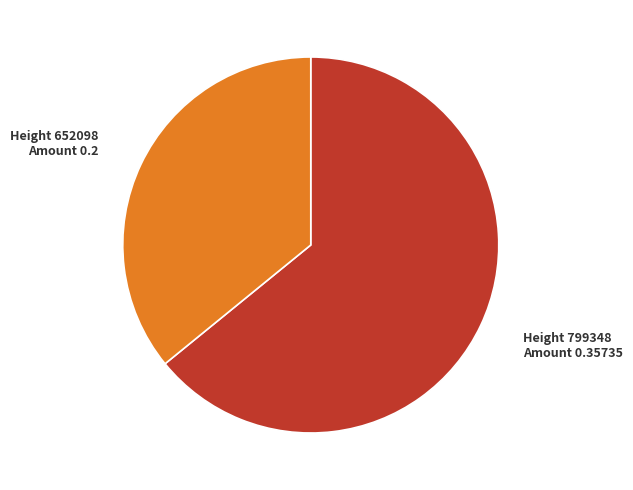

Which has a higher value, Height 652098 Amount 0.2 or Height 799348 Amount 0.35735?

Height 799348 Amount 0.35735